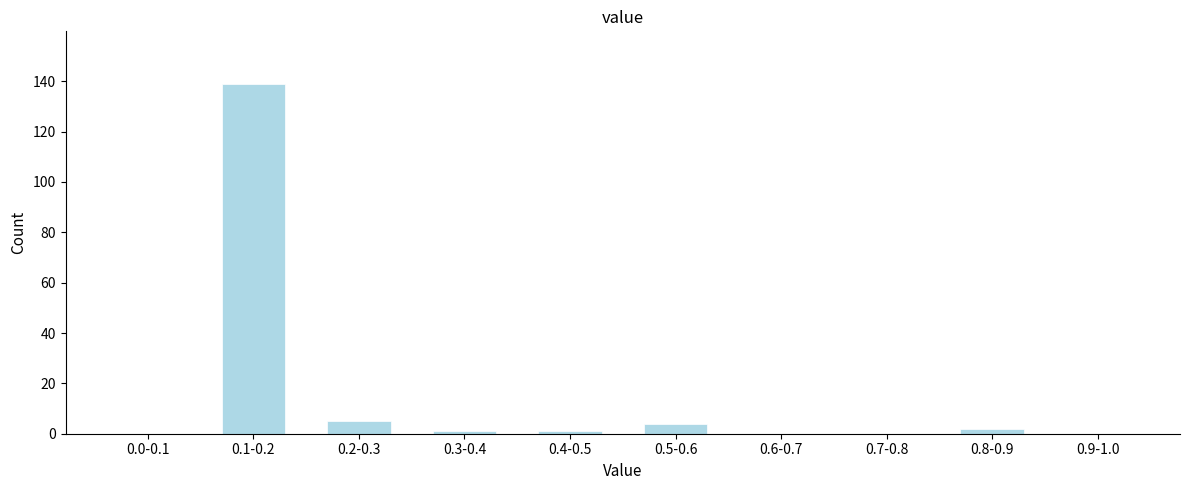

Reading left to right, extract all data points from this chart.

0.0-0.1=0	0.1-0.2=139	0.2-0.3=5	0.3-0.4=1	0.4-0.5=1	0.5-0.6=4	0.6-0.7=0	0.7-0.8=0	0.8-0.9=2	0.9-1.0=0